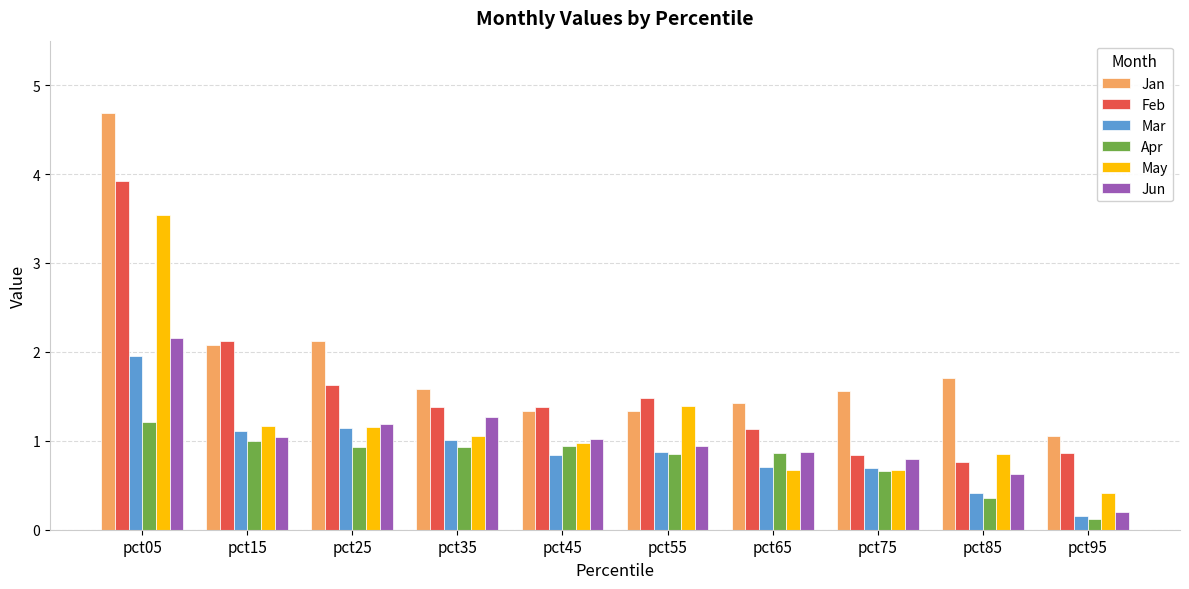

What is the smallest value displayed?

0.1